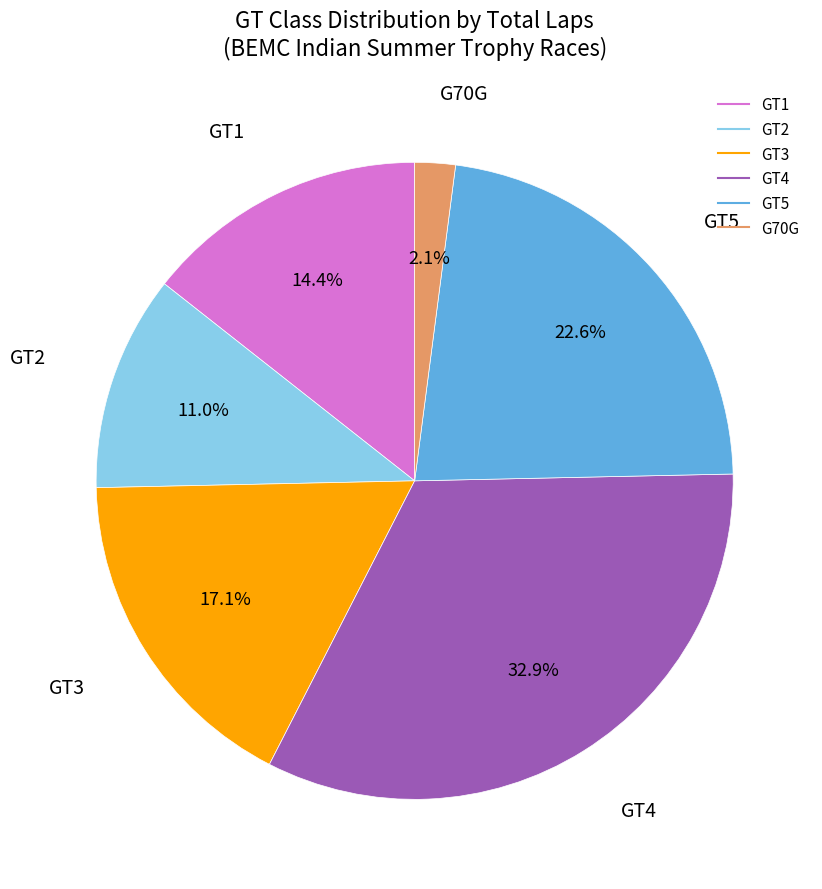

Is it true that GT2 is 4% of the pie?

False